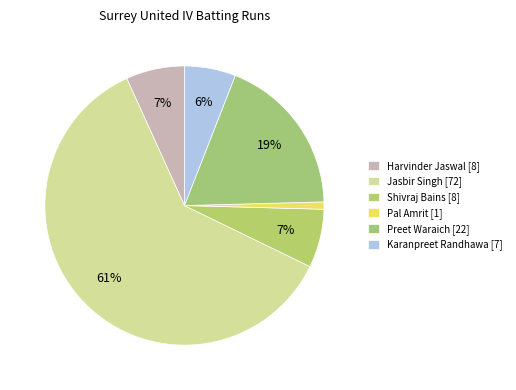

Count the number of slices in the pie.

6